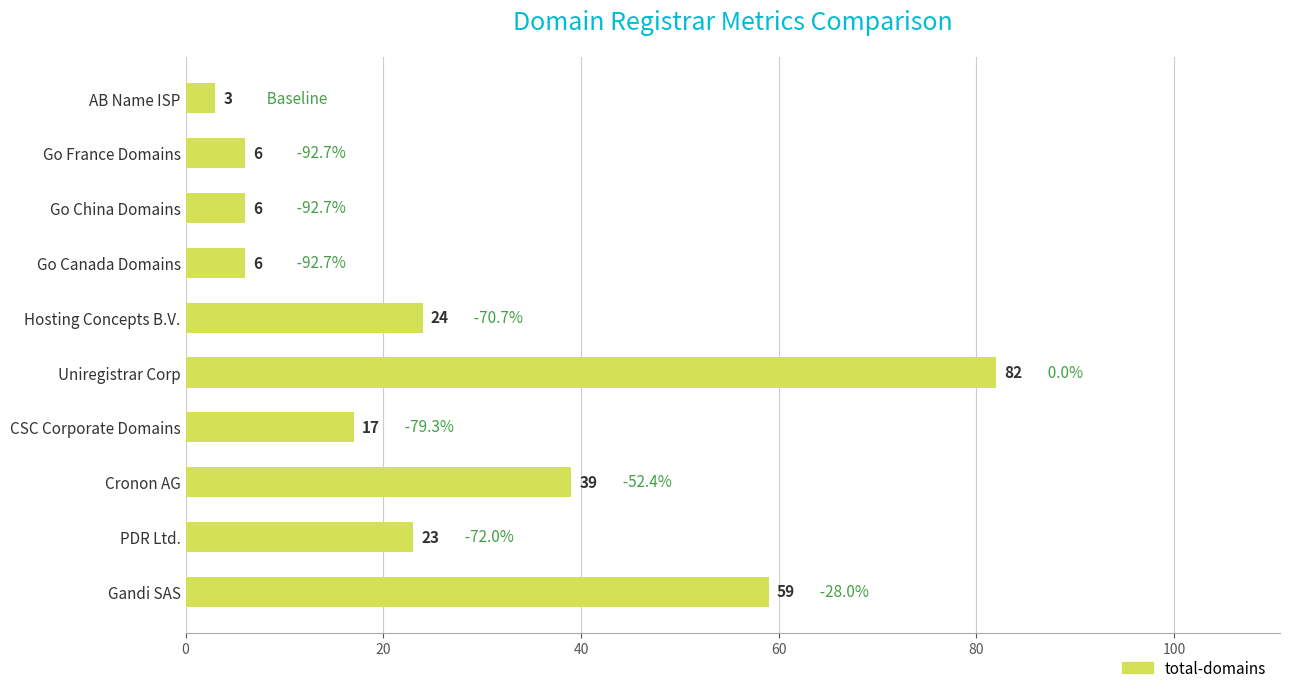

What is the difference between the values at Uniregistrar Corp and Gandi SAS?

23